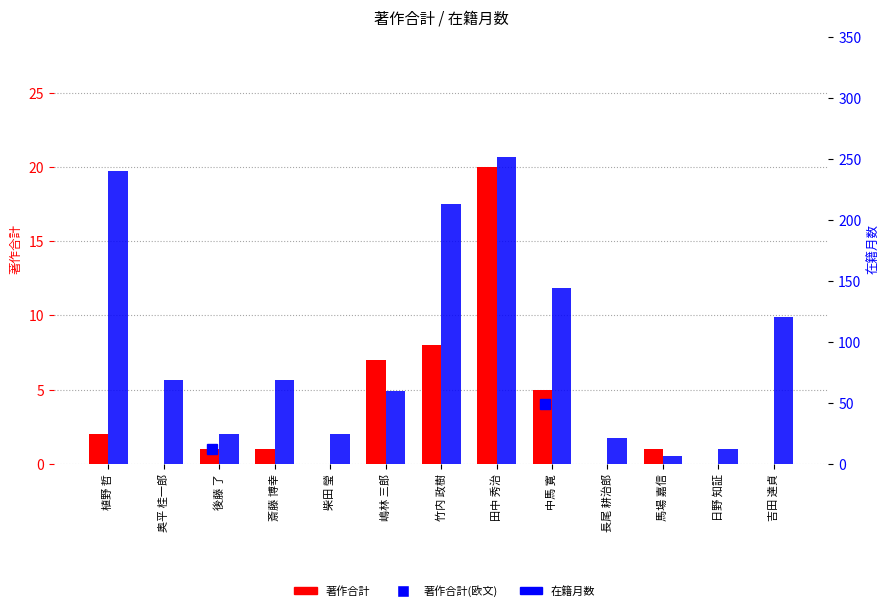

The value of 在籍月数 at 馬場 嘉信 is 6. True or false?

True